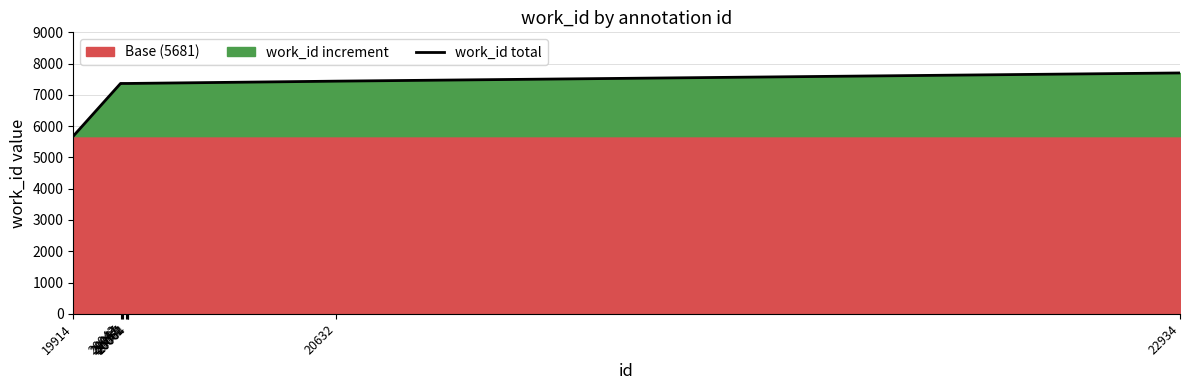

Reading left to right, extract all data points from this chart.

5681	7365	7365	7365	7365	7365	7365	7365	7439	7701